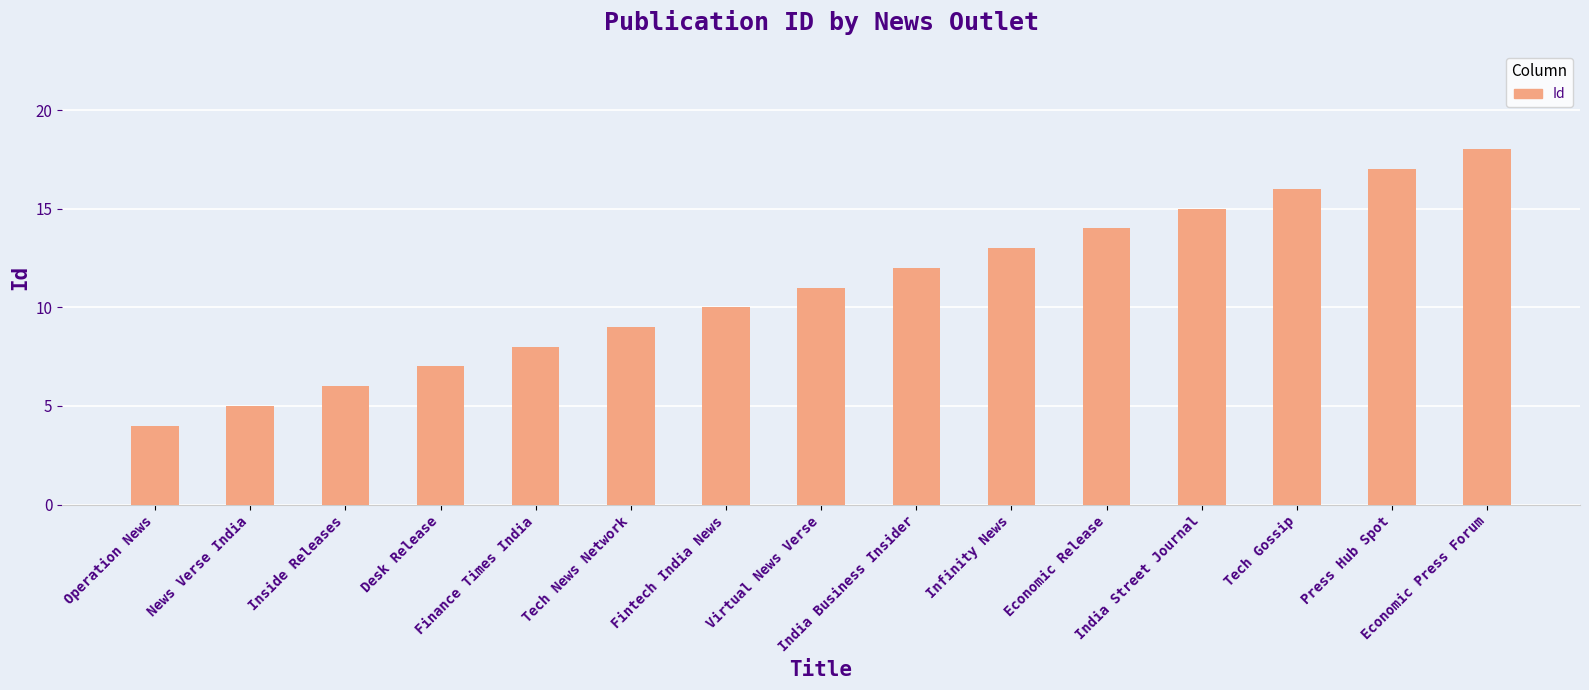

What is the change in value from Operation News to Virtual News Verse?

+7